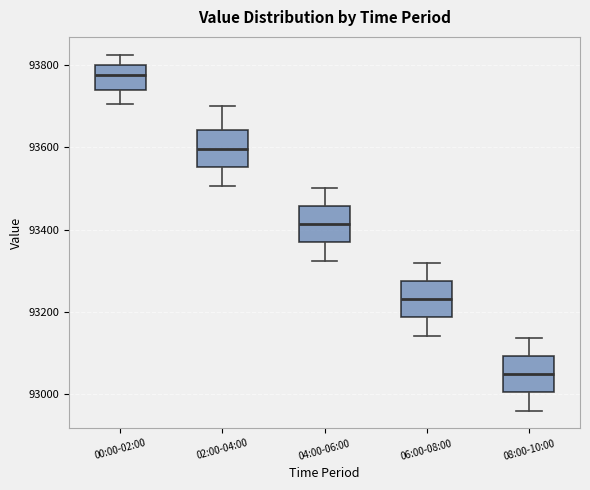

Reading left to right, transcribe this box plot: for each box, give where its median line is, the range the box spans, and where its two whiskers end, as read against the y-axis. The values are not printed on the chart, so give them approximately, as read against the axis.

00:00-02:00: median 93780, box 93740 to 93800, whiskers 93700 to 93820
02:00-04:00: median 93600, box 93560 to 93640, whiskers 93500 to 93700
04:00-06:00: median 93420, box 93360 to 93460, whiskers 93320 to 93500
06:00-08:00: median 93240, box 93180 to 93280, whiskers 93140 to 93320
08:00-10:00: median 93040, box 93000 to 93100, whiskers 92960 to 93140